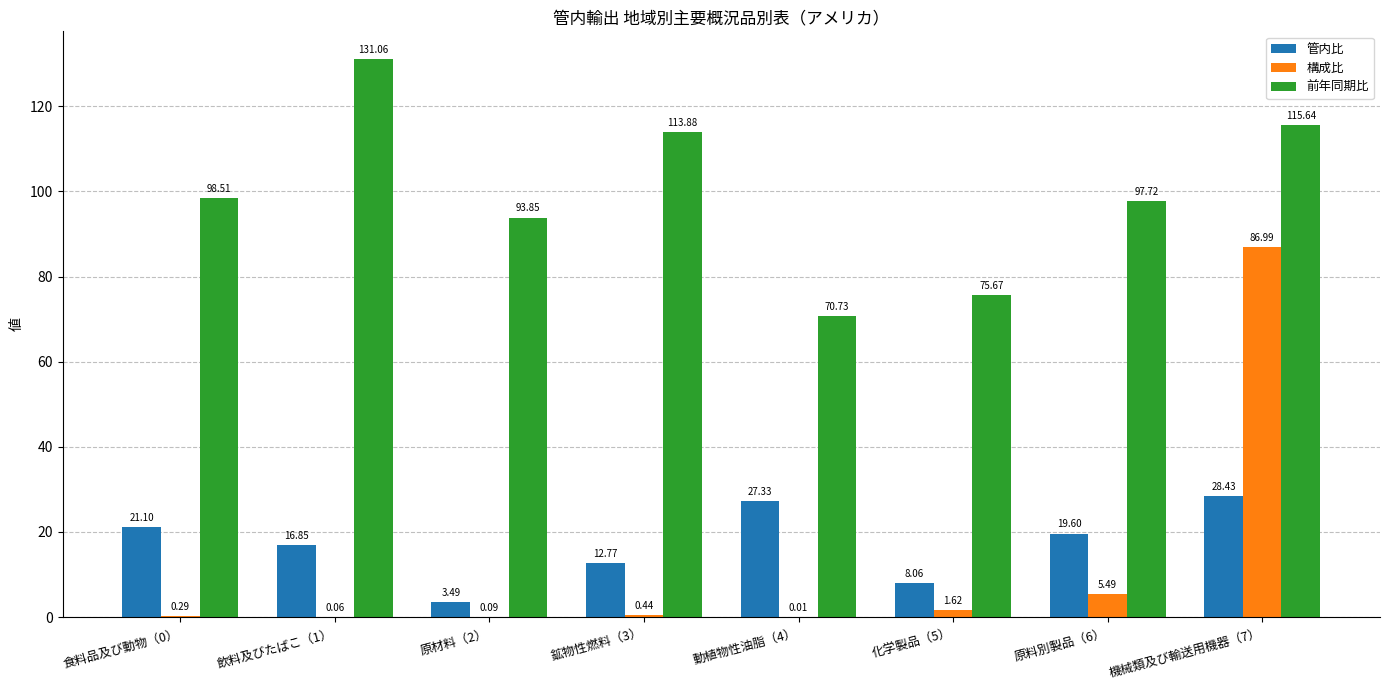

What is the spread (max minus min) of values at 動植物性油脂（4）?

70.7